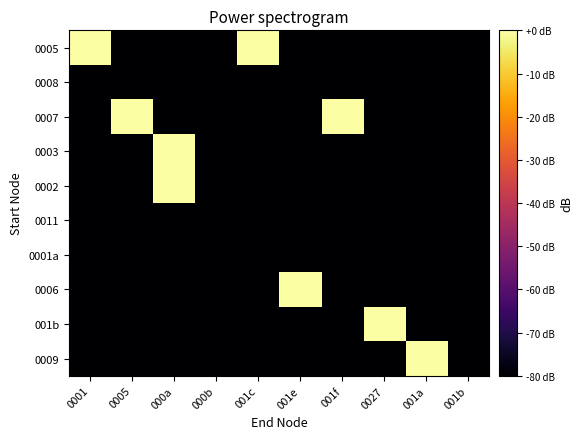

Reading left to right, what are all the values shown in this chart?

0005: 0001=13.4	0005=-80.0	000a=-80.0	000b=-80.0	001c=9.5	001e=-80.0	001f=-80.0	0027=-80.0	001a=-80.0	001b=-80.0
0008: 0001=-80.0	0005=-80.0	000a=-80.0	000b=-80.0	001c=-80.0	001e=-80.0	001f=-80.0	0027=-80.0	001a=-80.0	001b=-80.0
0007: 0001=-80.0	0005=3.0	000a=-80.0	000b=-80.0	001c=-80.0	001e=-80.0	001f=6.0	0027=-80.0	001a=-80.0	001b=-80.0
0003: 0001=-80.0	0005=-80.0	000a=11.1	000b=-80.0	001c=-80.0	001e=-80.0	001f=-80.0	0027=-80.0	001a=-80.0	001b=-80.0
0002: 0001=-80.0	0005=-80.0	000a=7.0	000b=-80.0	001c=-80.0	001e=-80.0	001f=-80.0	0027=-80.0	001a=-80.0	001b=-80.0
0011: 0001=-80.0	0005=-80.0	000a=-80.0	000b=-80.0	001c=-80.0	001e=-80.0	001f=-80.0	0027=-80.0	001a=-80.0	001b=-80.0
0001a: 0001=-80.0	0005=-80.0	000a=-80.0	000b=-80.0	001c=-80.0	001e=-80.0	001f=-80.0	0027=-80.0	001a=-80.0	001b=-80.0
0006: 0001=-80.0	0005=-80.0	000a=-80.0	000b=-80.0	001c=-80.0	001e=12.6	001f=-80.0	0027=-80.0	001a=-80.0	001b=-80.0
001b: 0001=-80.0	0005=-80.0	000a=-80.0	000b=-80.0	001c=-80.0	001e=-80.0	001f=-80.0	0027=3.0	001a=-80.0	001b=-80.0
0009: 0001=-80.0	0005=-80.0	000a=-80.0	000b=-80.0	001c=-80.0	001e=-80.0	001f=-80.0	0027=-80.0	001a=0.0	001b=-80.0